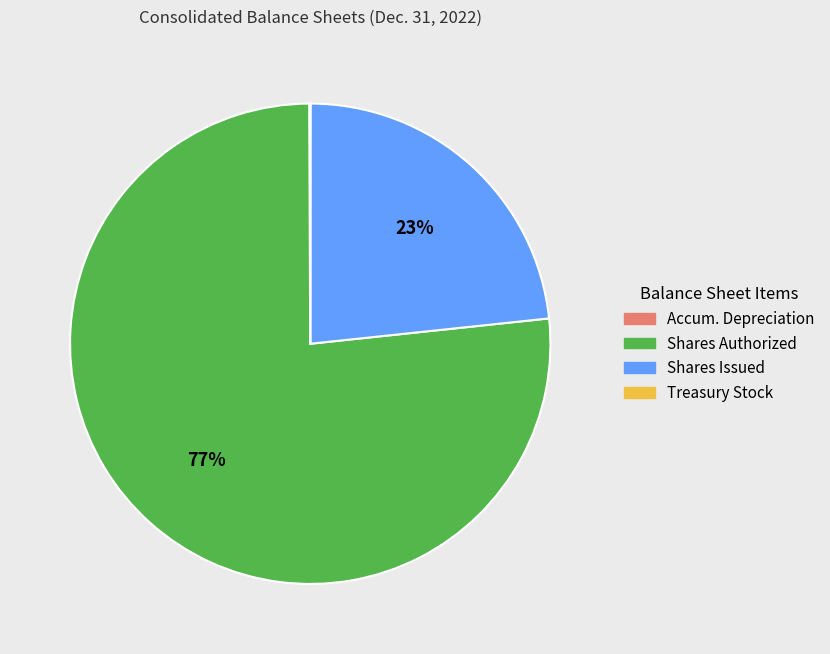

What is the largest slice in the pie chart?

Shares Authorized